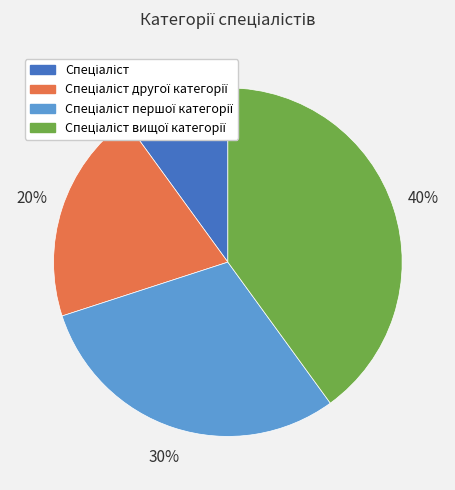

To the nearest percent, what is the difference between the largest and smallest slice percentages?

30%